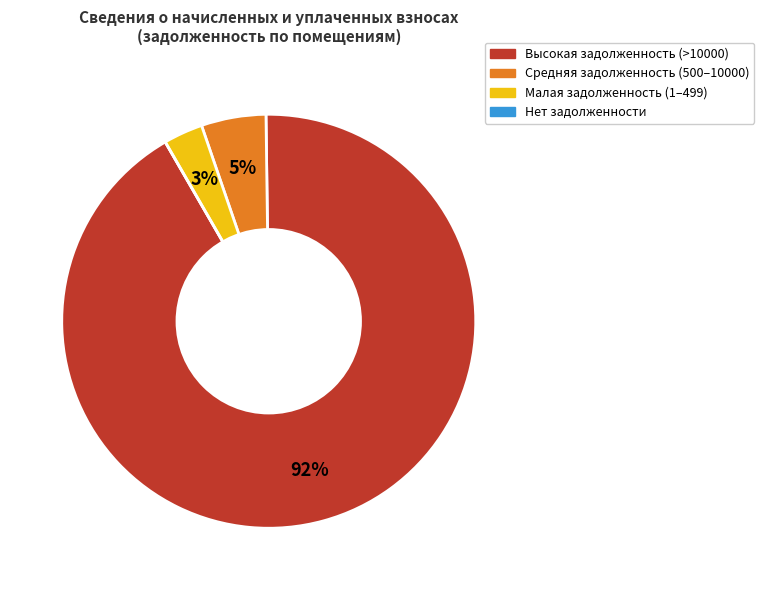

Does any single category account for the majority?

Yes